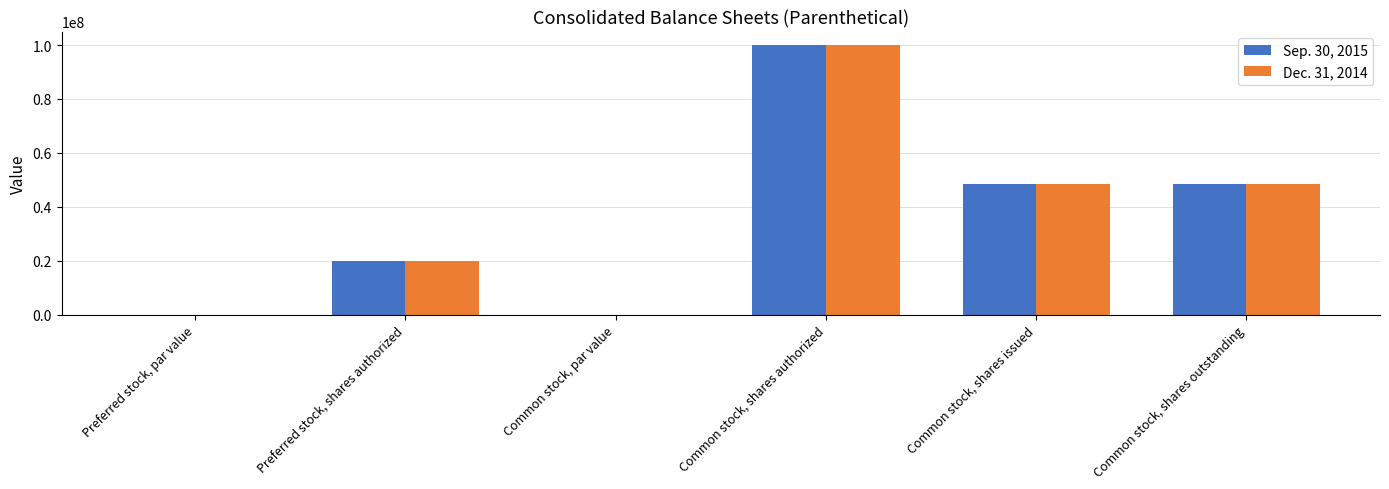

Is the value of Dec. 31, 2014 at Common stock, shares outstanding greater than the value of Sep. 30, 2015 at Common stock, par value?

Yes